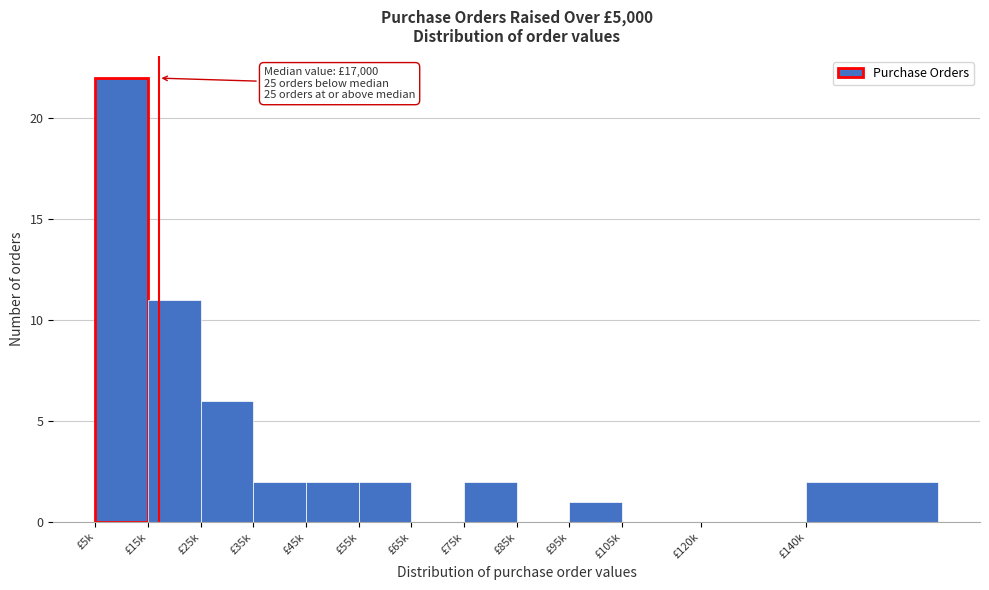

Reading left to right, what are all the values shown in this chart?

£5k=22	£15k=11	£25k=6	£35k=2	£45k=2	£55k=2	£65k=0	£75k=2	£85k=0	£95k=1	£105k=0	£120k=0	£140k=2